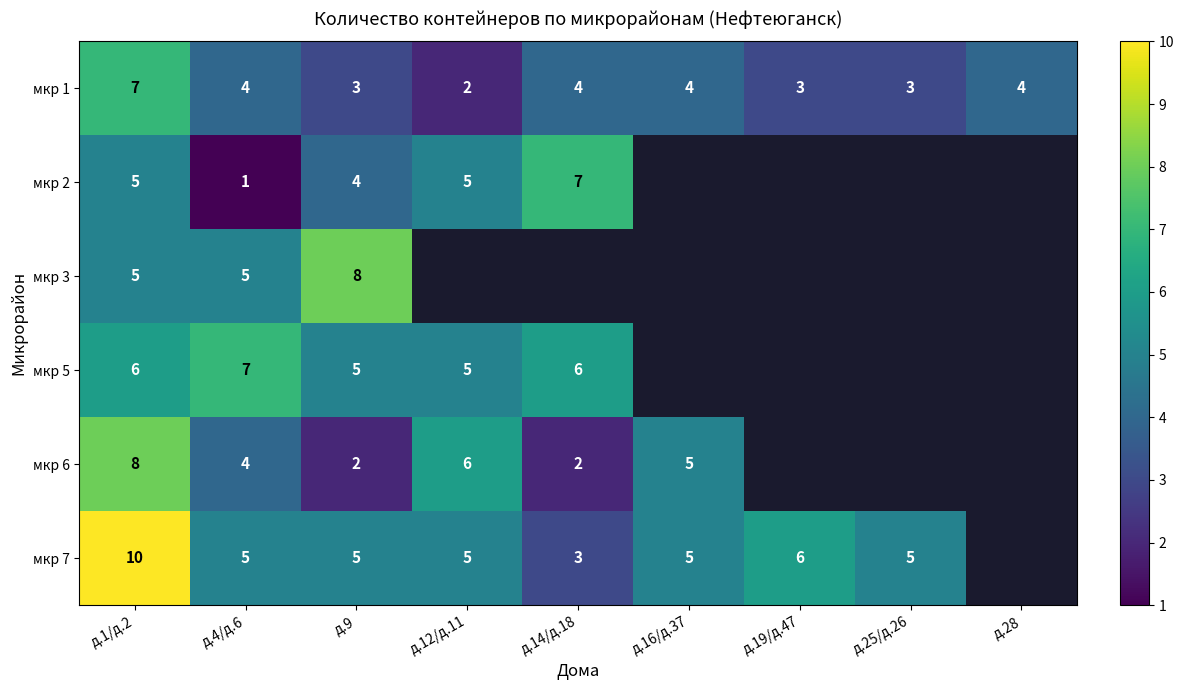

Is the value of мкр 1 at д.1/д.2 greater than the value of мкр 6 at д.12/д.11?

Yes